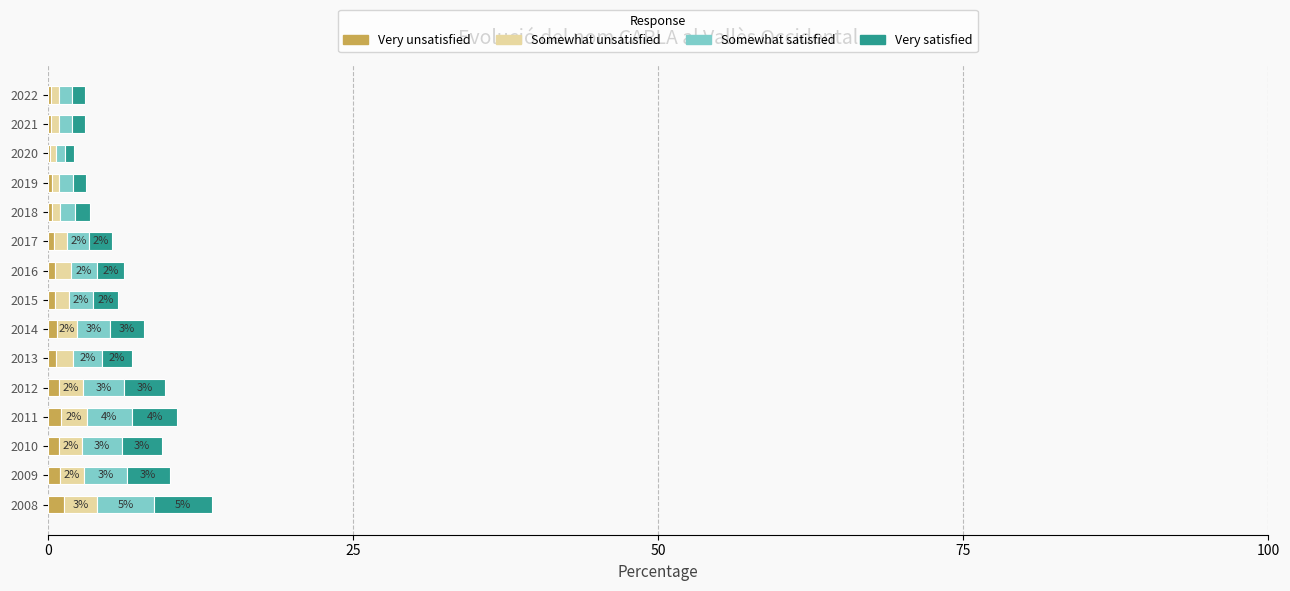

Reading right to left, extract all data points from this chart.

Very unsatisfied: 0.3	0.3	0.2	0.3	0.3	0.5	0.6	0.6	0.8	0.7	1.0	1.1	0.9	1.0	1.3
Somewhat unsatisfied: 0.6	0.6	0.4	0.6	0.7	1.1	1.3	1.1	1.6	1.4	1.9	2.1	1.9	2.0	2.7
Somewhat satisfied: 1.1	1.1	0.8	1.1	1.2	1.8	2.2	2.0	2.8	2.4	3.4	3.7	3.3	3.5	4.7
Very satisfied: 1.1	1.1	0.8	1.1	1.2	1.8	2.2	2.0	2.8	2.4	3.4	3.7	3.3	3.5	4.7